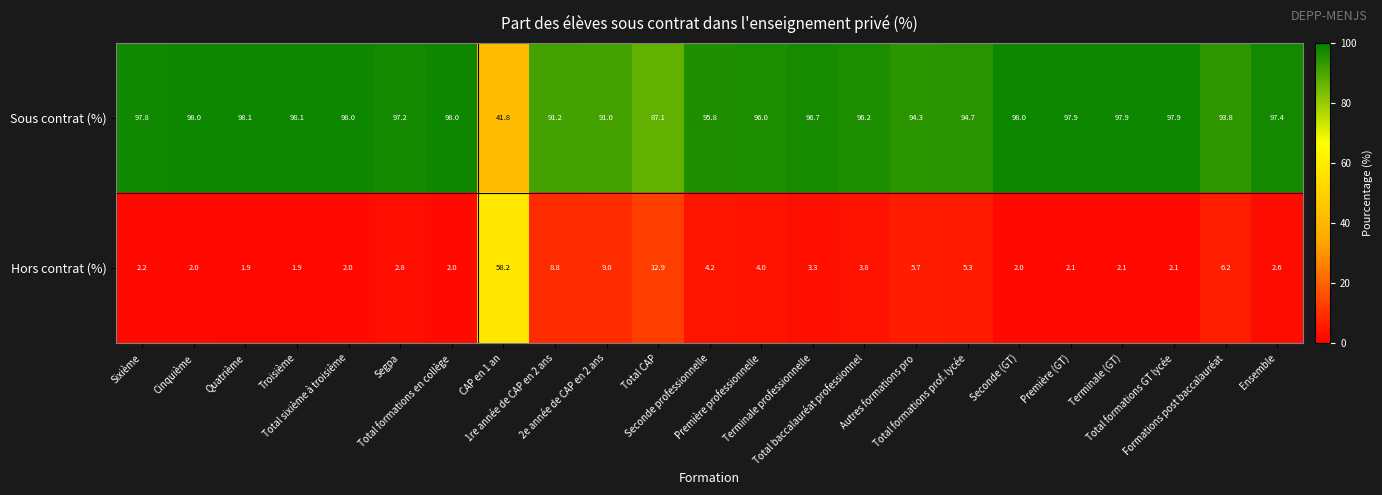

What is the difference between the second highest and second lowest values in the Sous contrat (%) series?

11.0